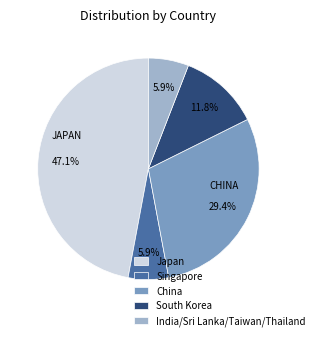

Count the number of slices in the pie.

5